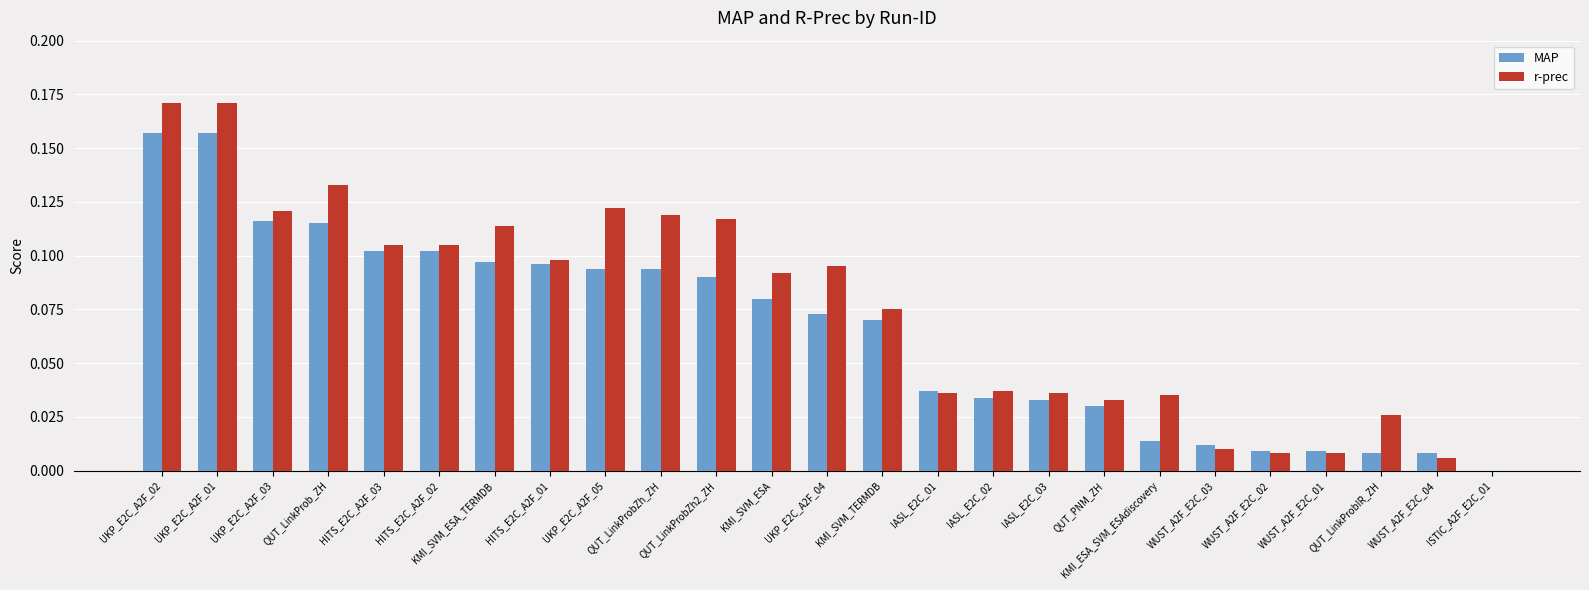

What is the sum of all MAP values?

1.6